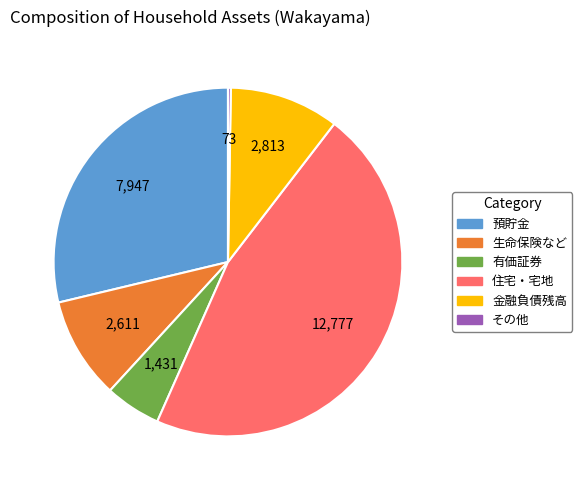

Between 有価証券 and 生命保険など, which is larger?

生命保険など